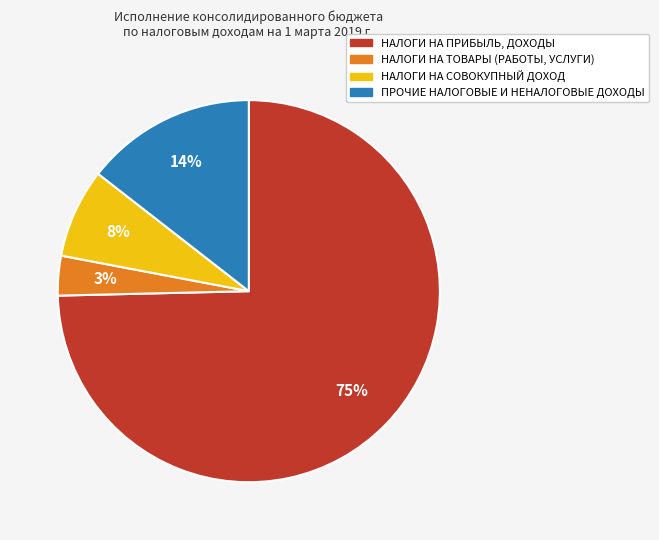

What percentage is the НАЛОГИ НА СОВОКУПНЫЙ ДОХОД slice, to the nearest percent?

8%